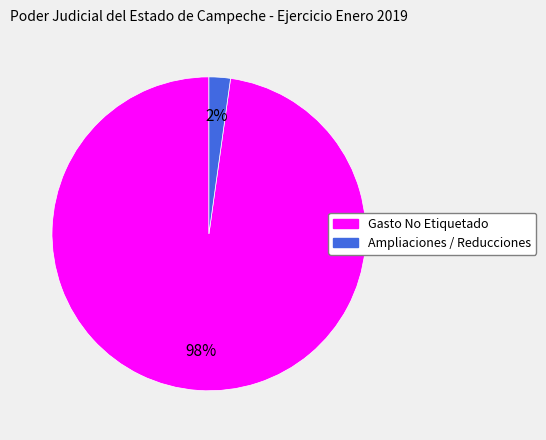

True or false: Gasto No Etiquetado accounts for 98% of the total.

True